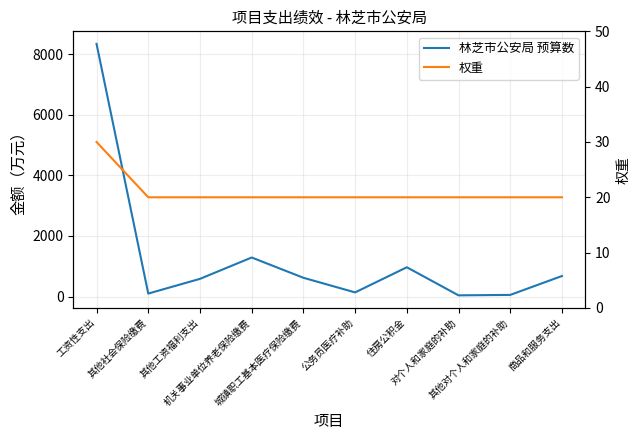

What is the highest value of the 权重 series?

30.0